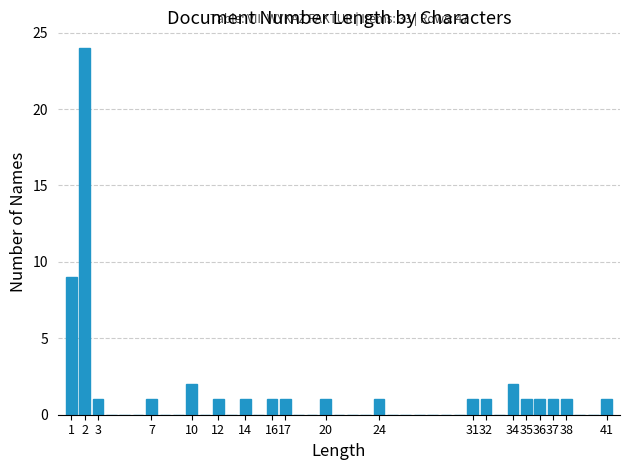

Which range on the x-axis has the tallest bar?

1.5 to 2.5